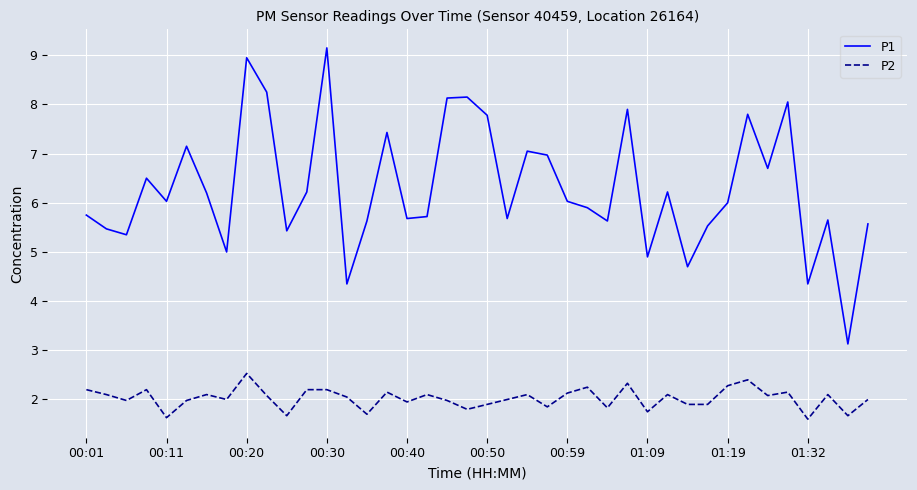

Which series has the largest range (max minus min)?

P1